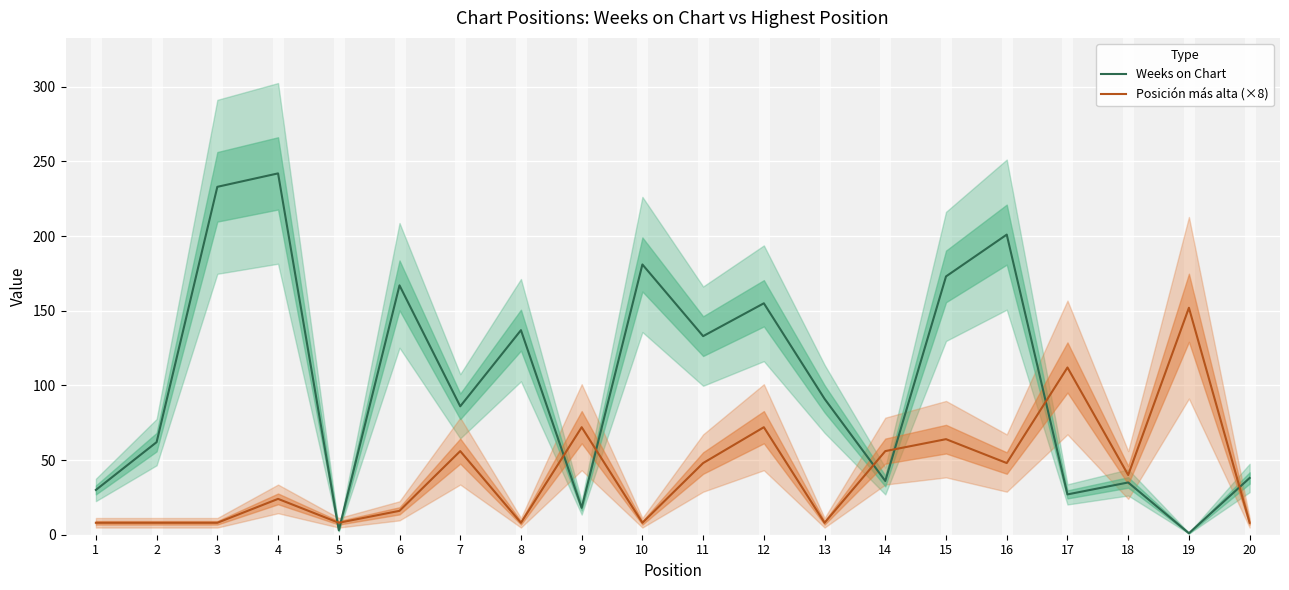

True or false: Posición más alta (×8) and Weeks on Chart cross at least once.

True